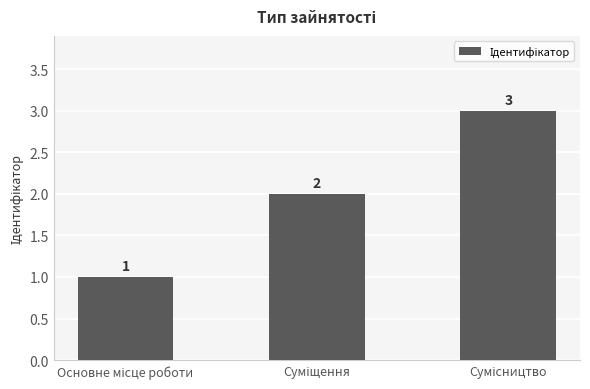

What is the difference between the maximum and minimum values?

2